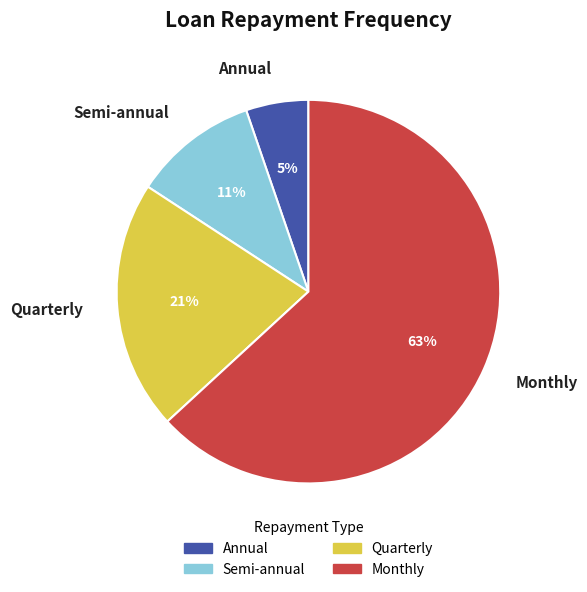

Which slice represents more than half of the pie?

Monthly